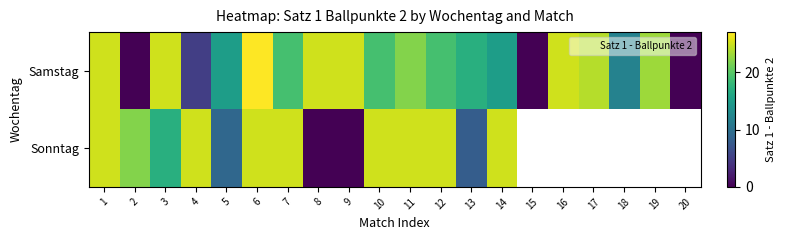

Which category has the lowest value across all series?

2